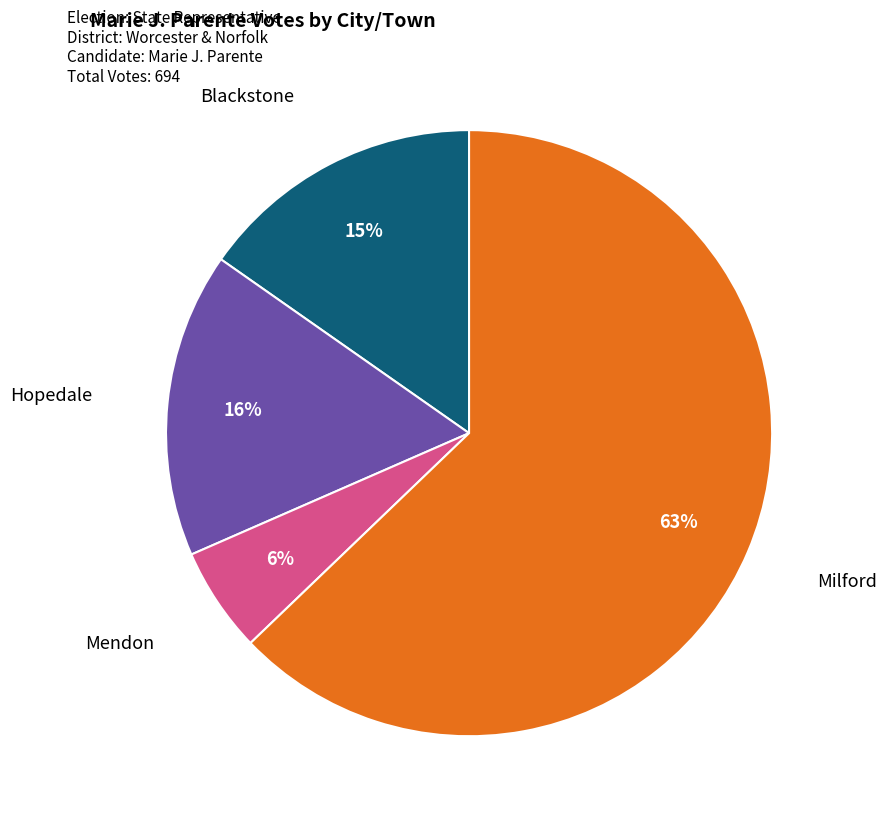

Is there a majority slice in this chart?

Yes